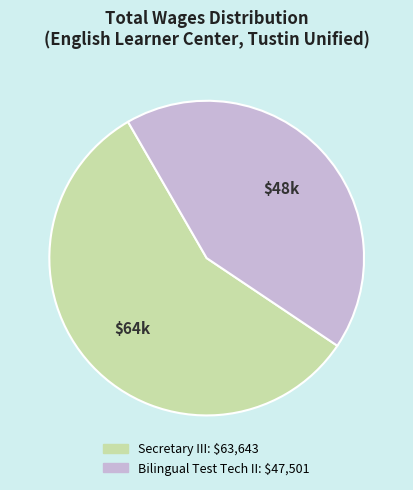

Is Secretary III the majority of the pie?

Yes